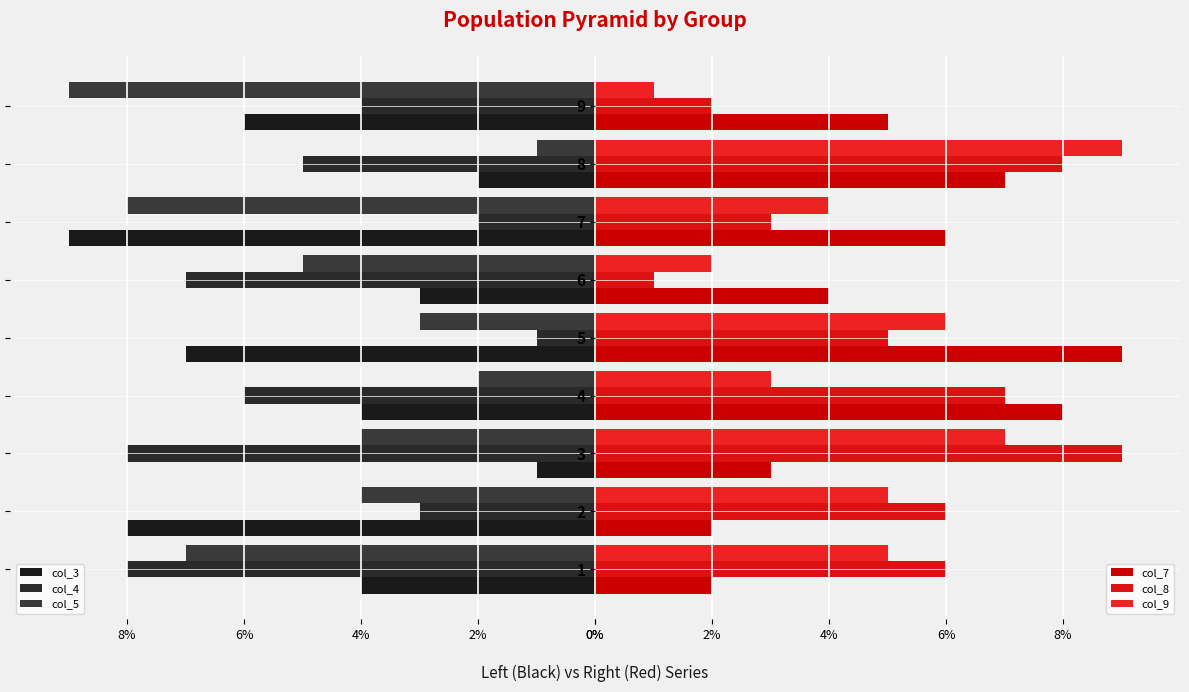

What is the difference between the maximum and second lowest values in the col_7 series?

7